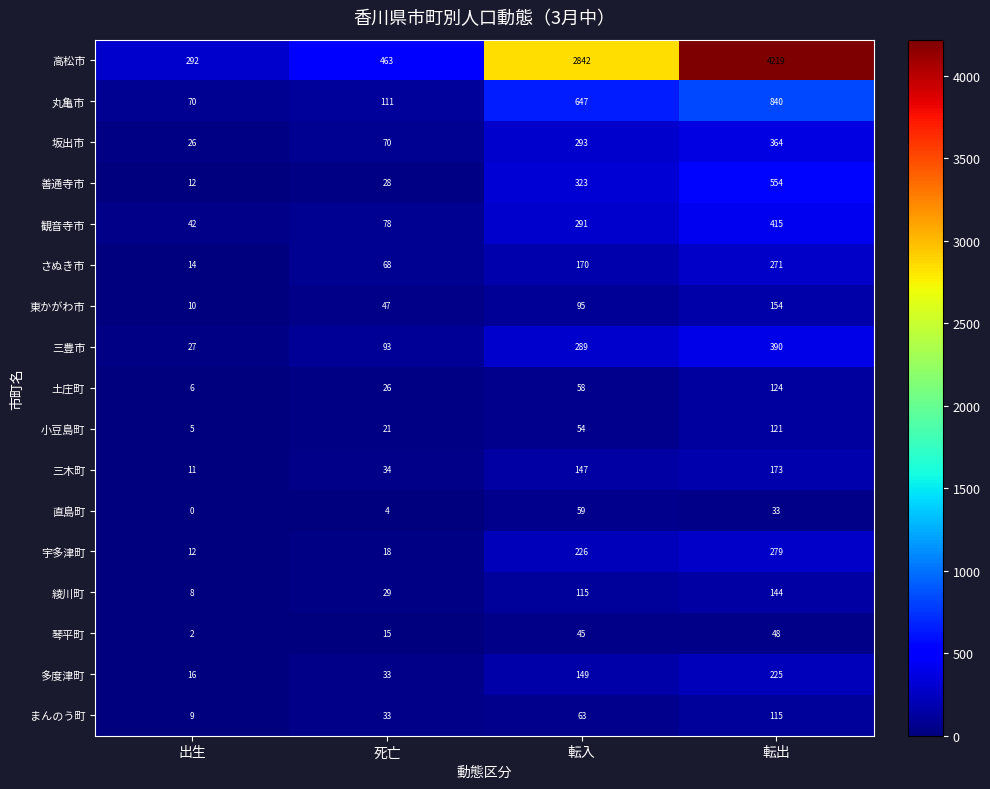

The まんのう町 series shows 73 at 転出. True or false?

False